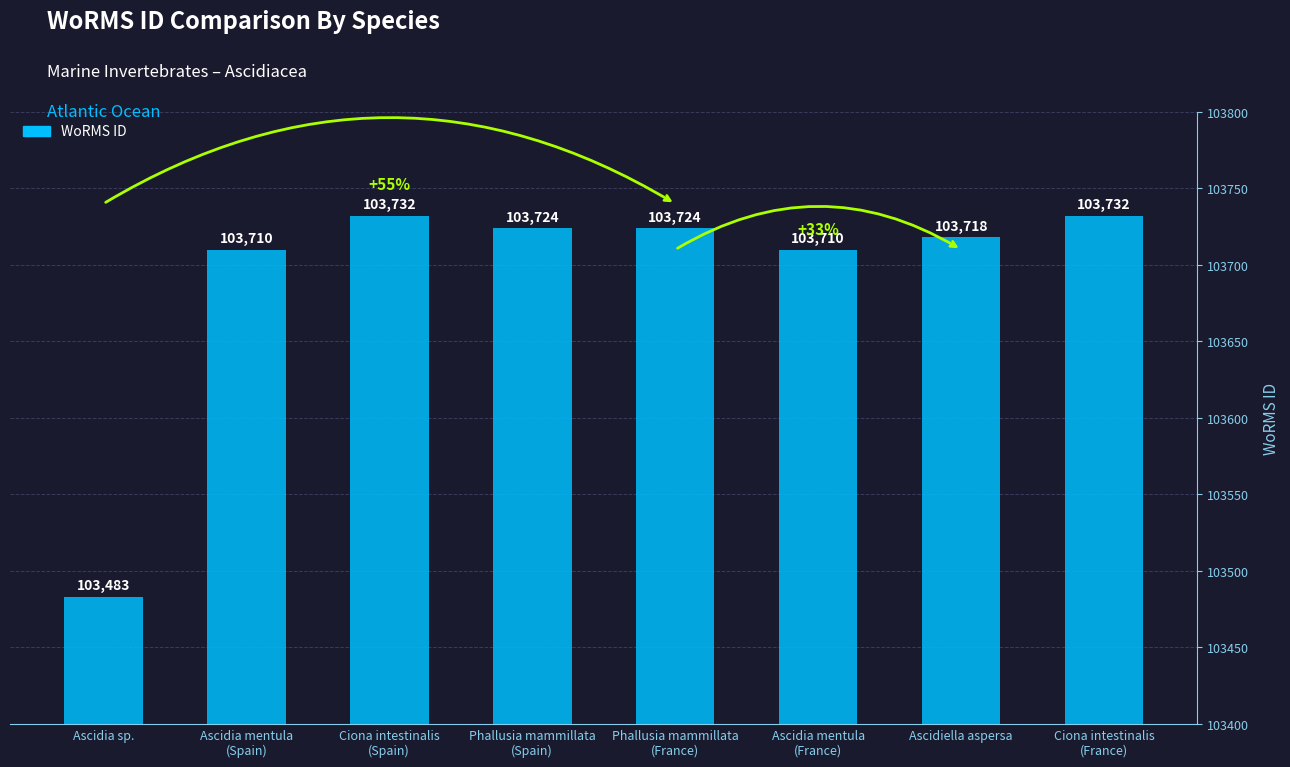

What is the greatest value displayed?

103732